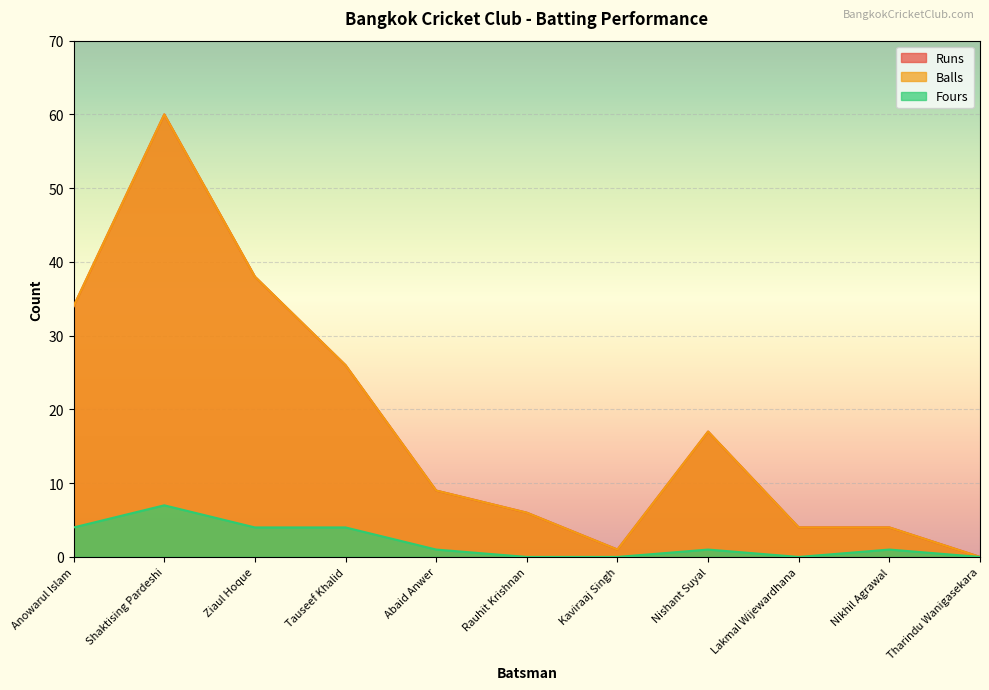

True or false: Balls and Fours cross at least once.

False